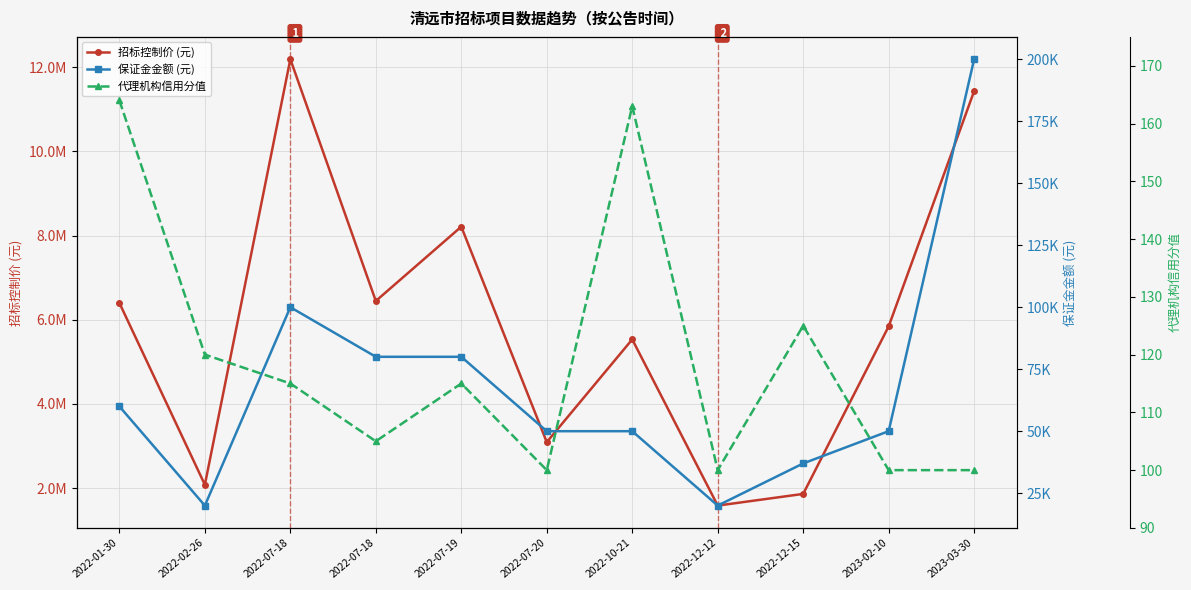

How many distinct data groups are displayed?

3